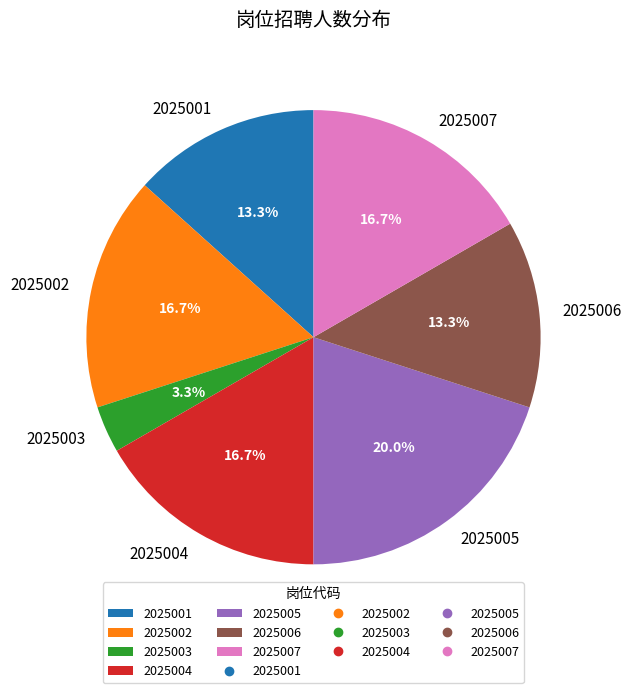

How much of the chart is everything except 2025007?

83.3%